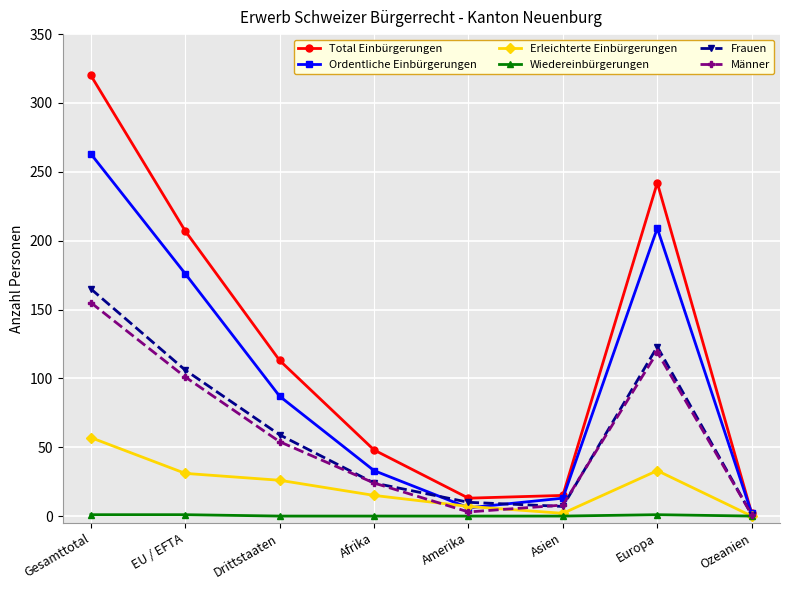

At which label does Ordentliche Einbürgerungen first exceed 87?

Gesamttotal